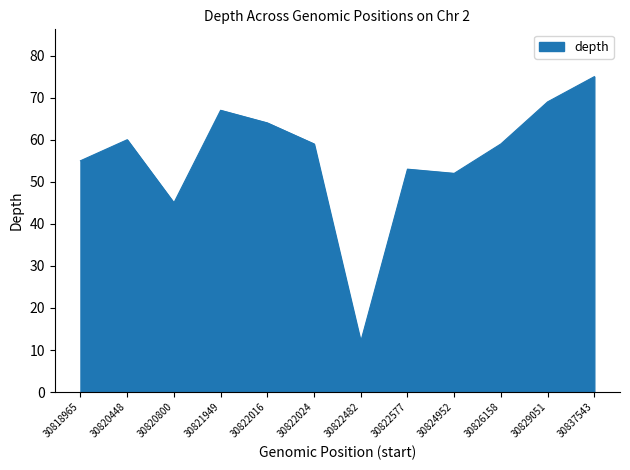

At which label is the value closest to 43?

30820800